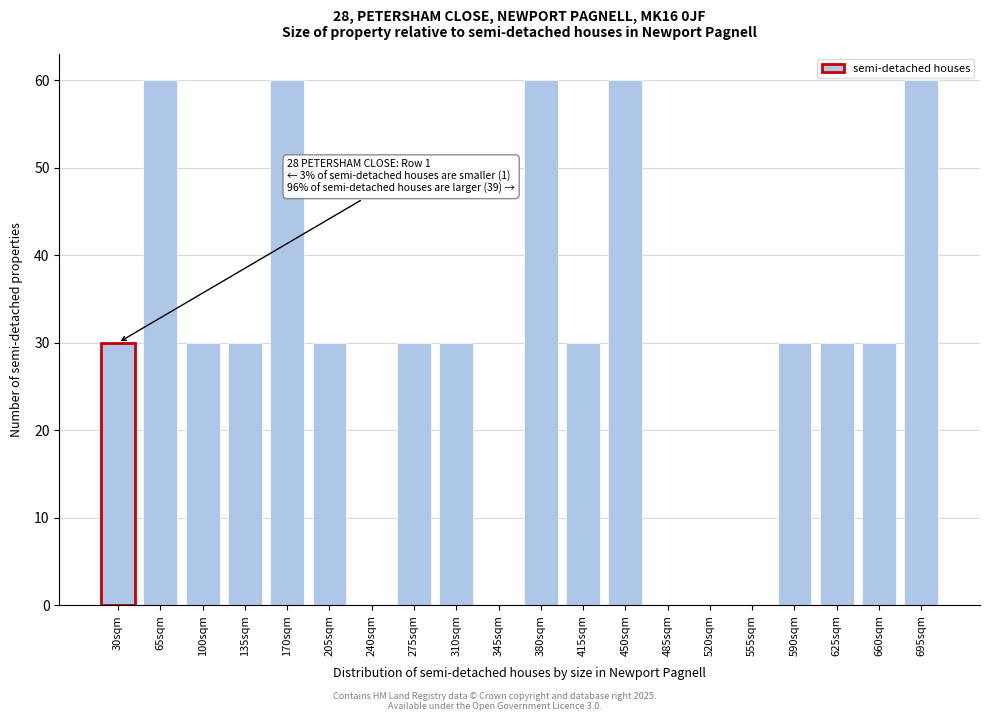

Reading left to right, what are all the values shown in this chart?

30sqm=30	65sqm=60	100sqm=30	135sqm=30	170sqm=60	205sqm=30	240sqm=0	275sqm=30	310sqm=30	345sqm=0	380sqm=60	415sqm=30	450sqm=60	485sqm=0	520sqm=0	555sqm=0	590sqm=30	625sqm=30	660sqm=30	695sqm=60